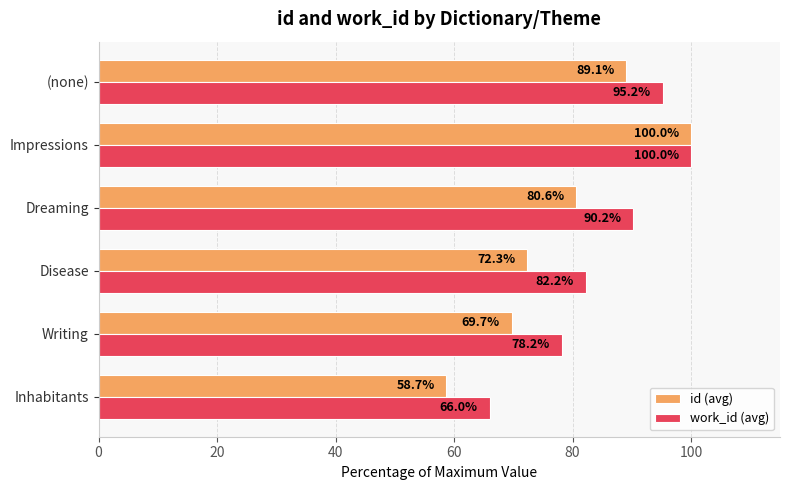

At which label does work_id (avg) reach its minimum?

Inhabitants